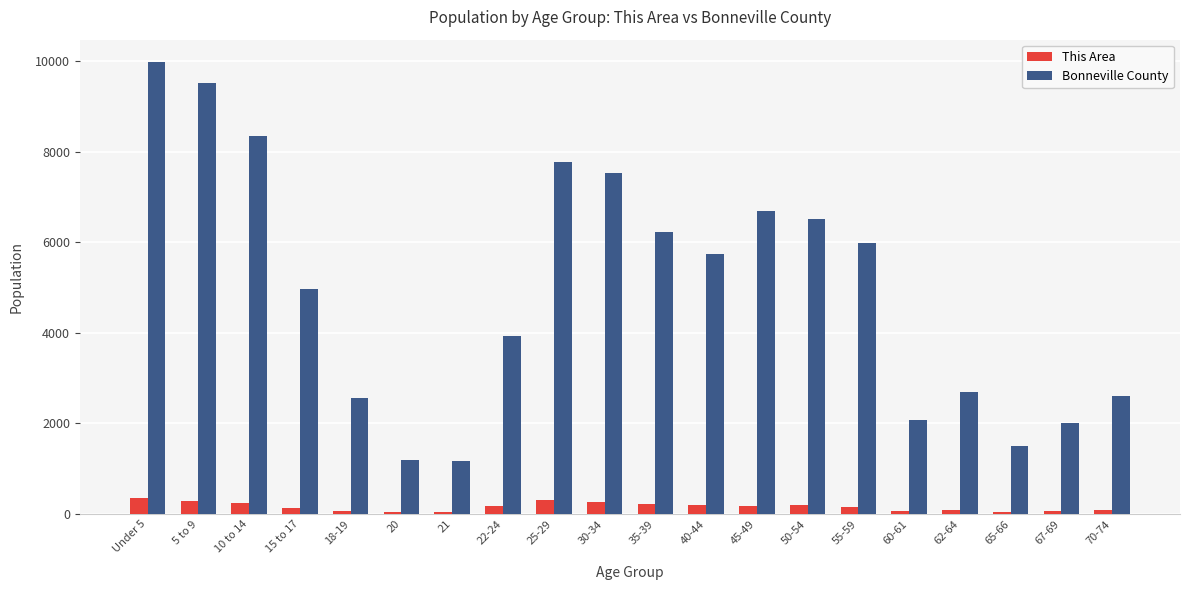

What is the smallest value displayed?

42